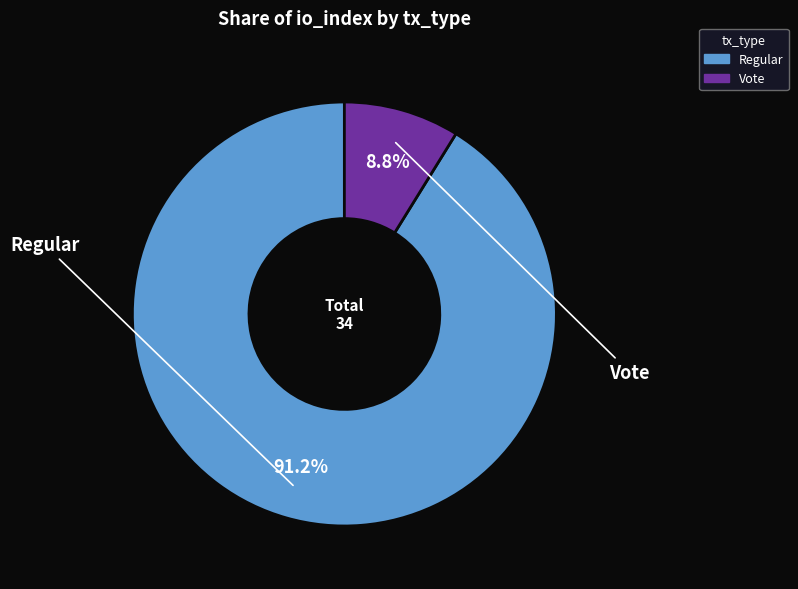

To the nearest percent, what is the difference between the Vote and Regular slice percentages?

82%